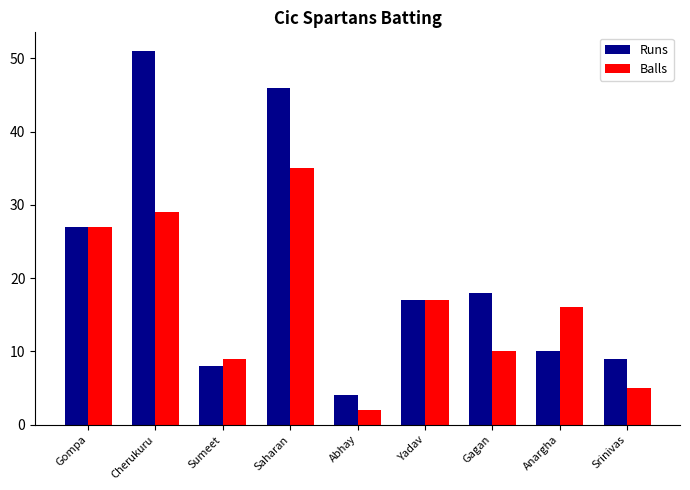

What is the highest value of the Balls series?

35